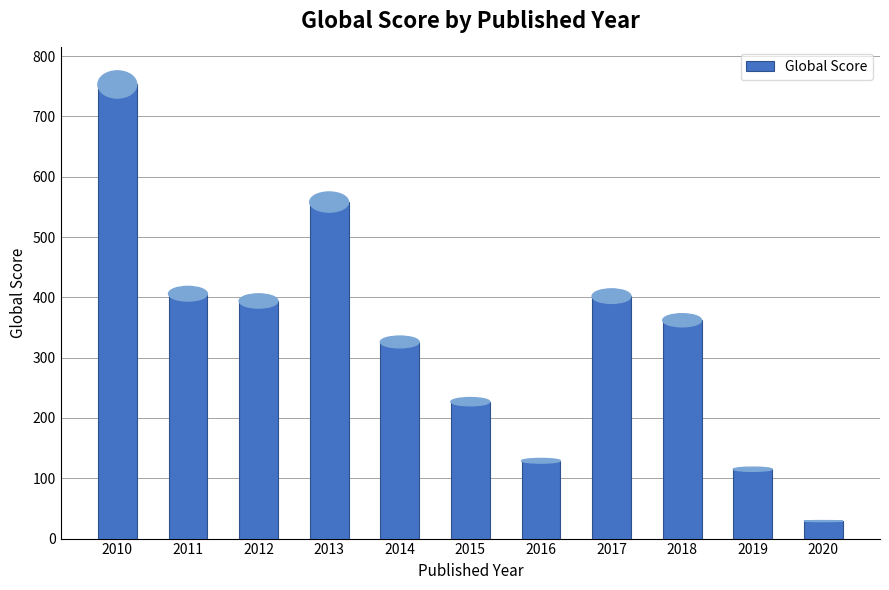

Reading left to right, what are all the values shown in this chart?

753	406	394	558	326	227	129	402	362	115	29